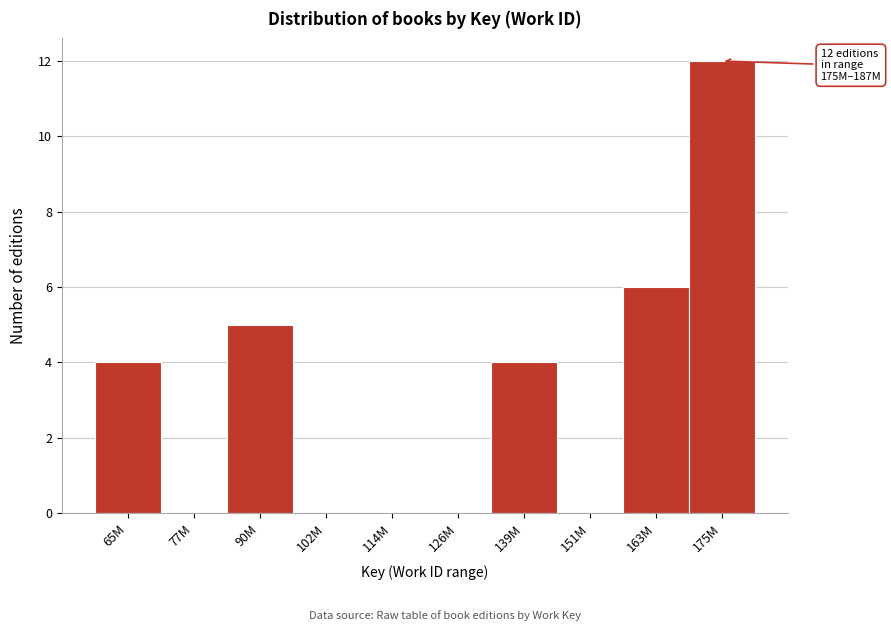

Reading left to right, transcribe all the data shown in this chart.

65M=4	77M=0	90M=5	102M=0	114M=0	126M=0	139M=4	151M=0	163M=6	175M=12